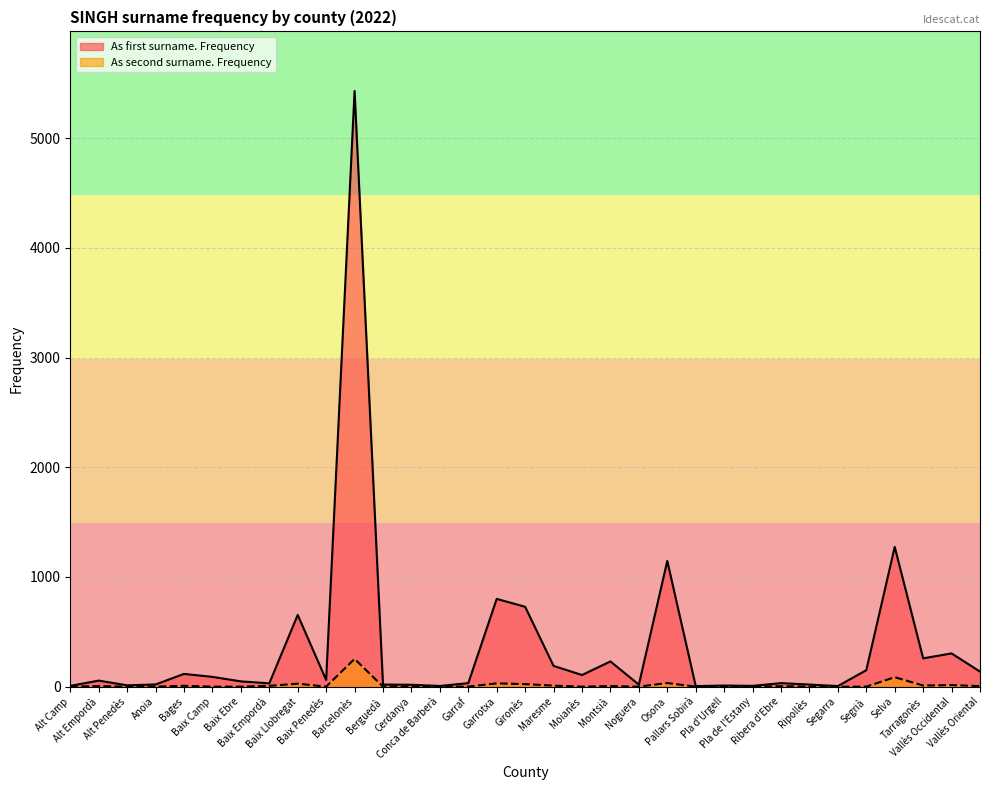

What are all the series names shown in the legend?

As first surname. Frequency, As second surname. Frequency